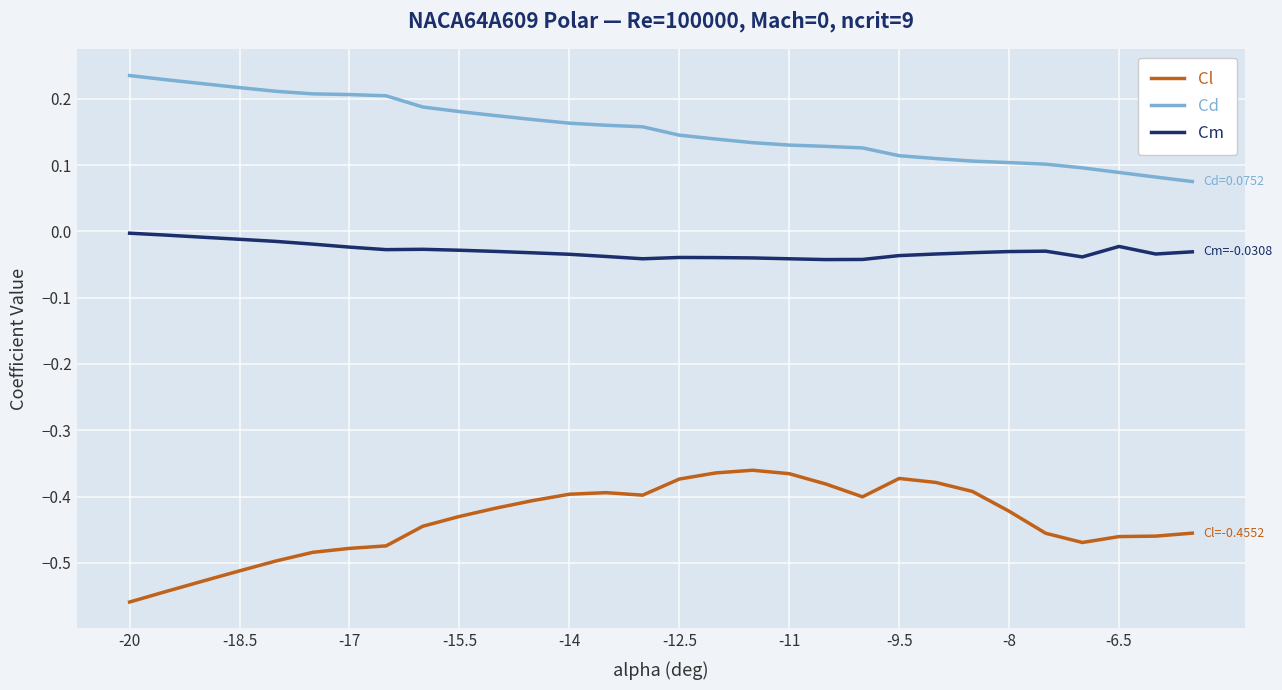

True or false: Cm and Cl cross at least once.

False